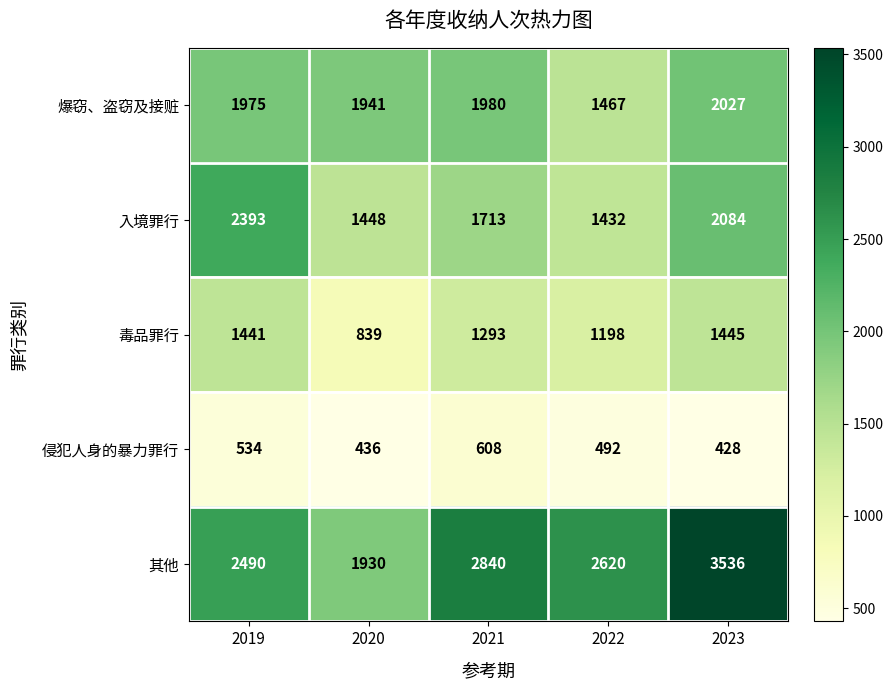

What is the sum of the 爆窃、盗窃及接赃 values at 2020 and 2019?

3916